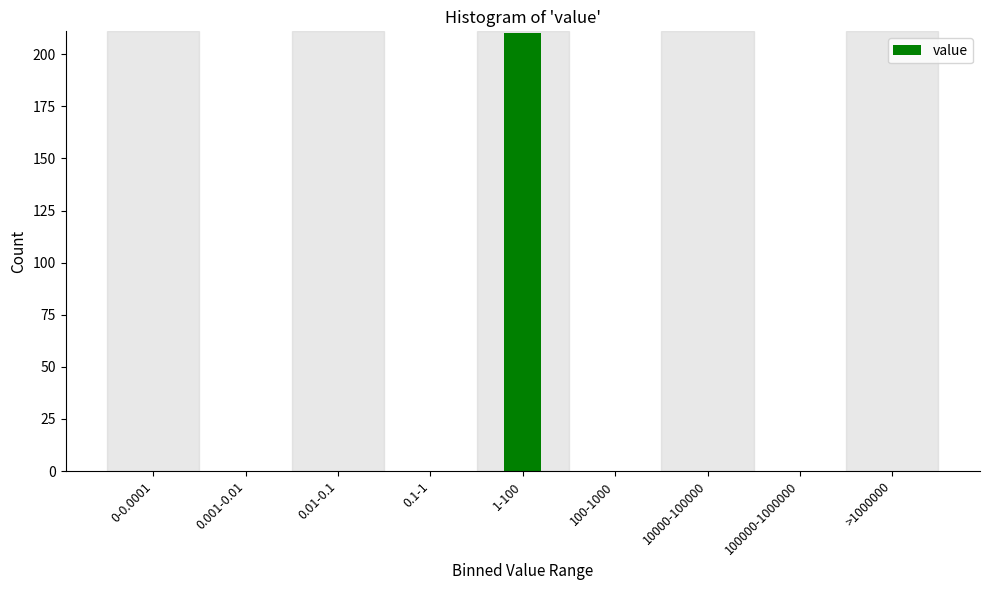

Reading right to left, what are all the values shown in this chart?

>1000000=0	100000-1000000=0	10000-100000=0	100-1000=0	1-100=210	0.1-1=0	0.01-0.1=0	0.001-0.01=0	0-0.0001=0